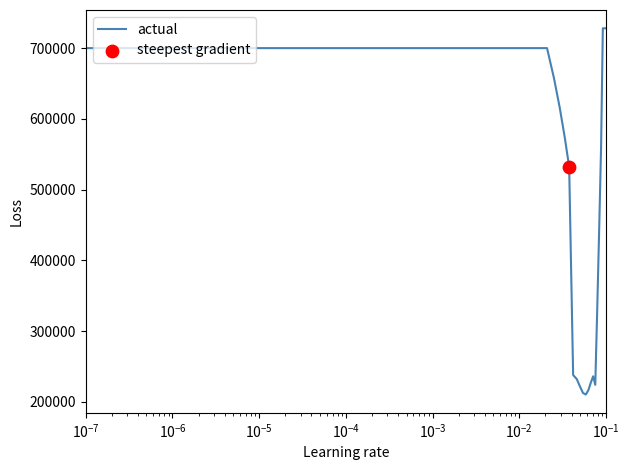

What is the difference between the maximum and minimum values?

517708.5